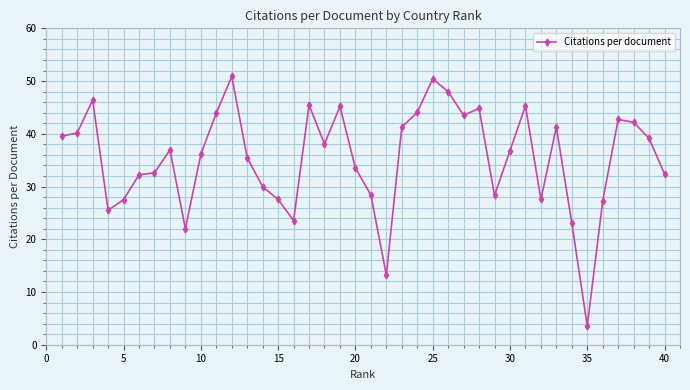

What is the value of the 3rd point from the left?

46.4